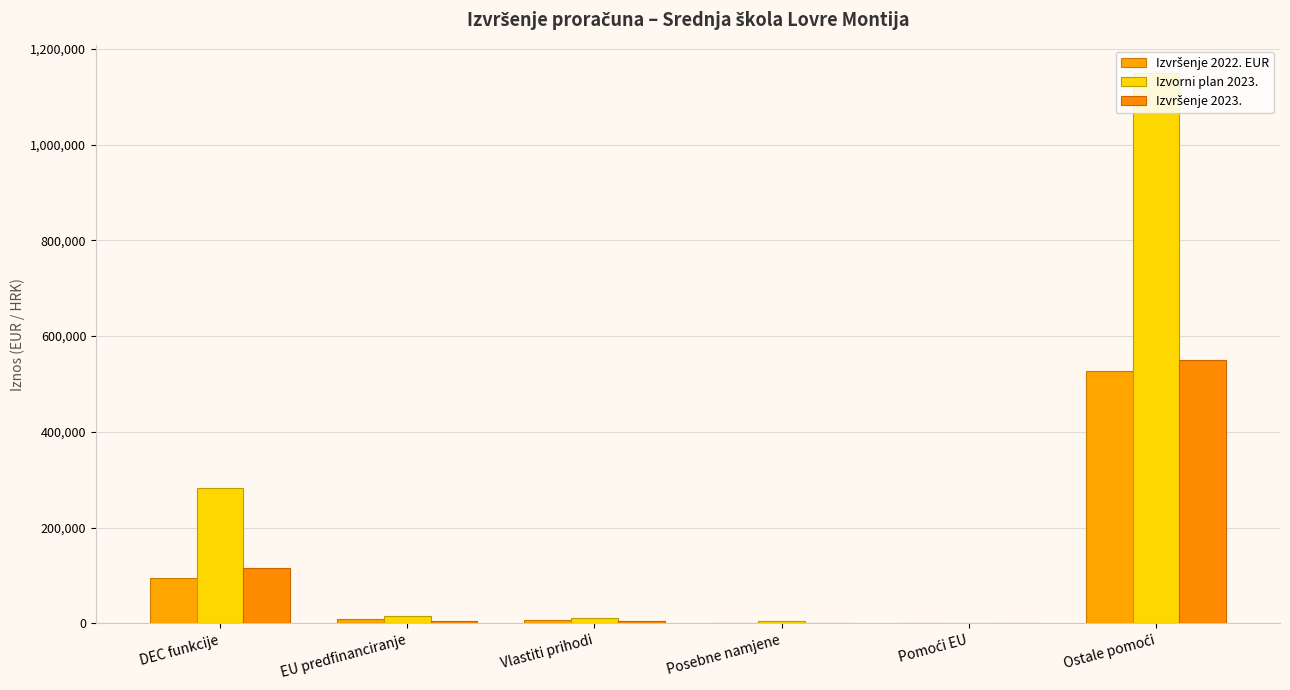

What is the sum of all Izvršenje 2023. values?

676186.3